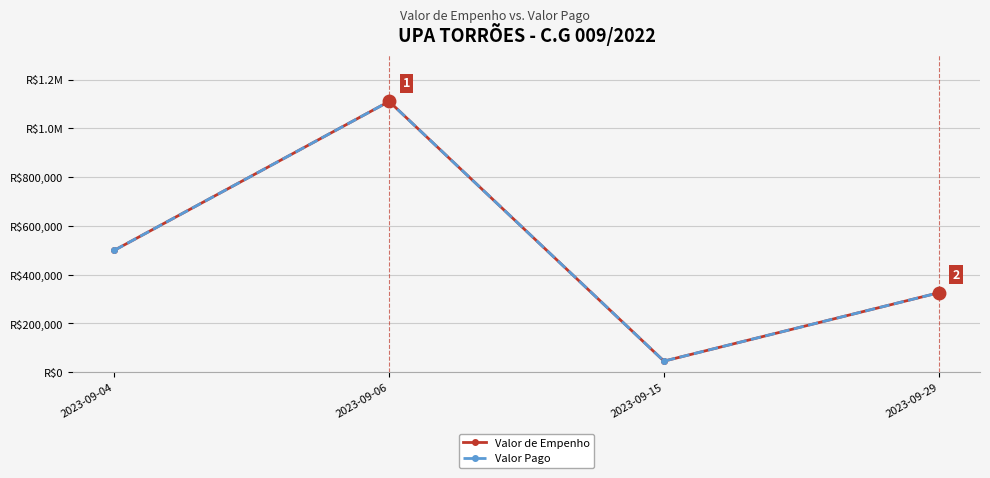

List the series in order of their peak value, highest first.

Valor de Empenho, Valor Pago